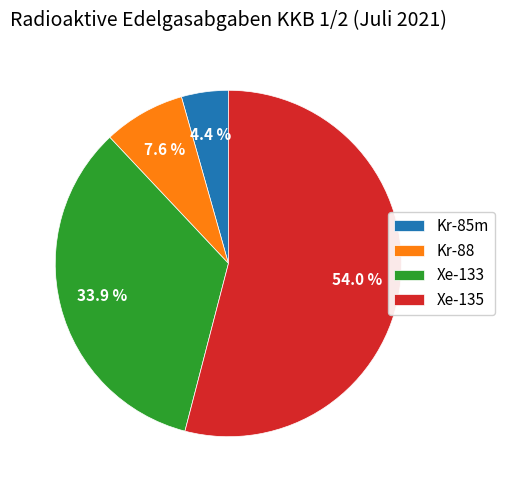

Which slice is the largest?

Xe-135